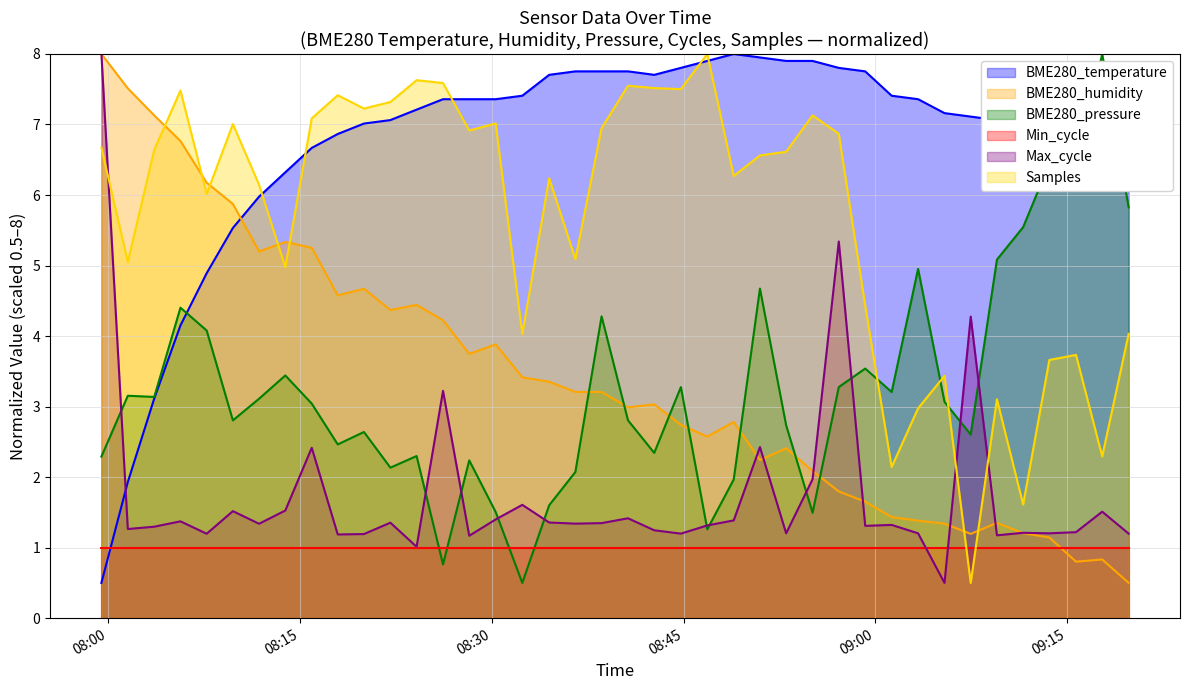

How many series are shown in this chart?

6